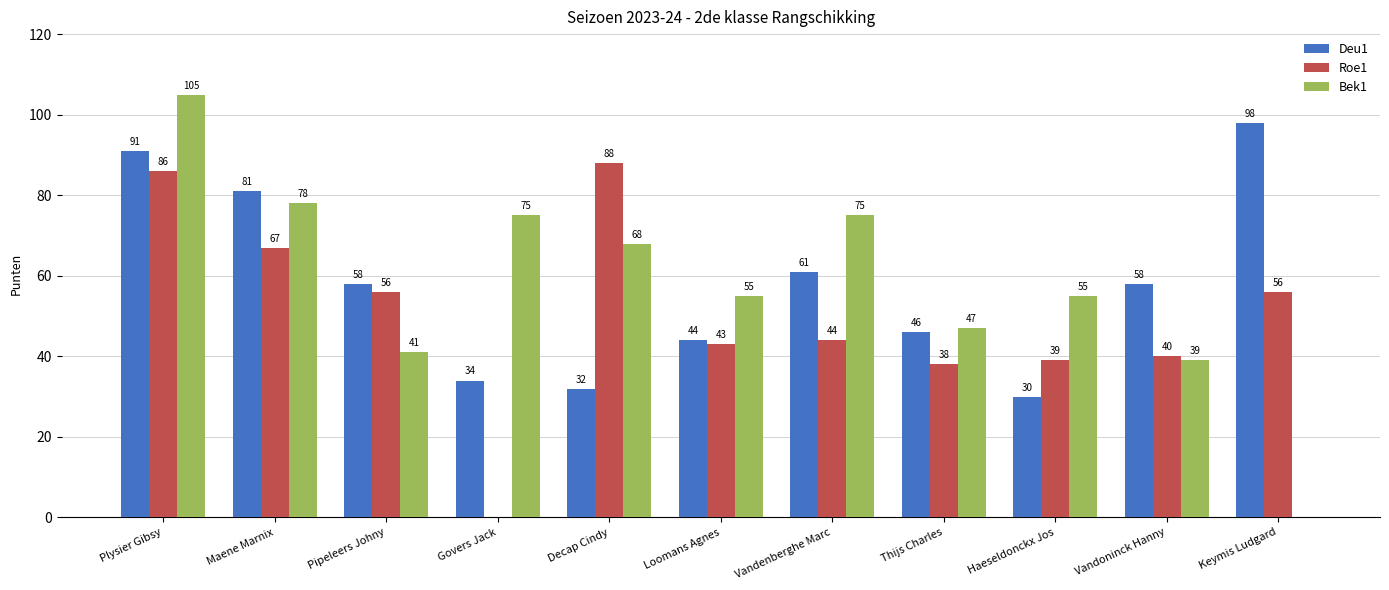

What is the maximum value shown in the chart?

105